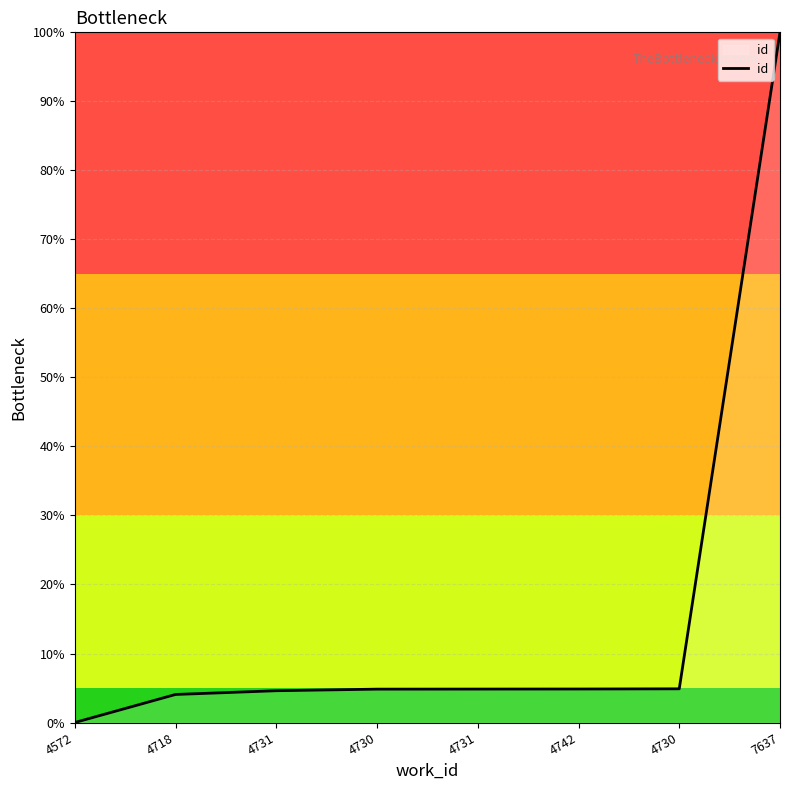

At which label does the data first exceed 4?

4718